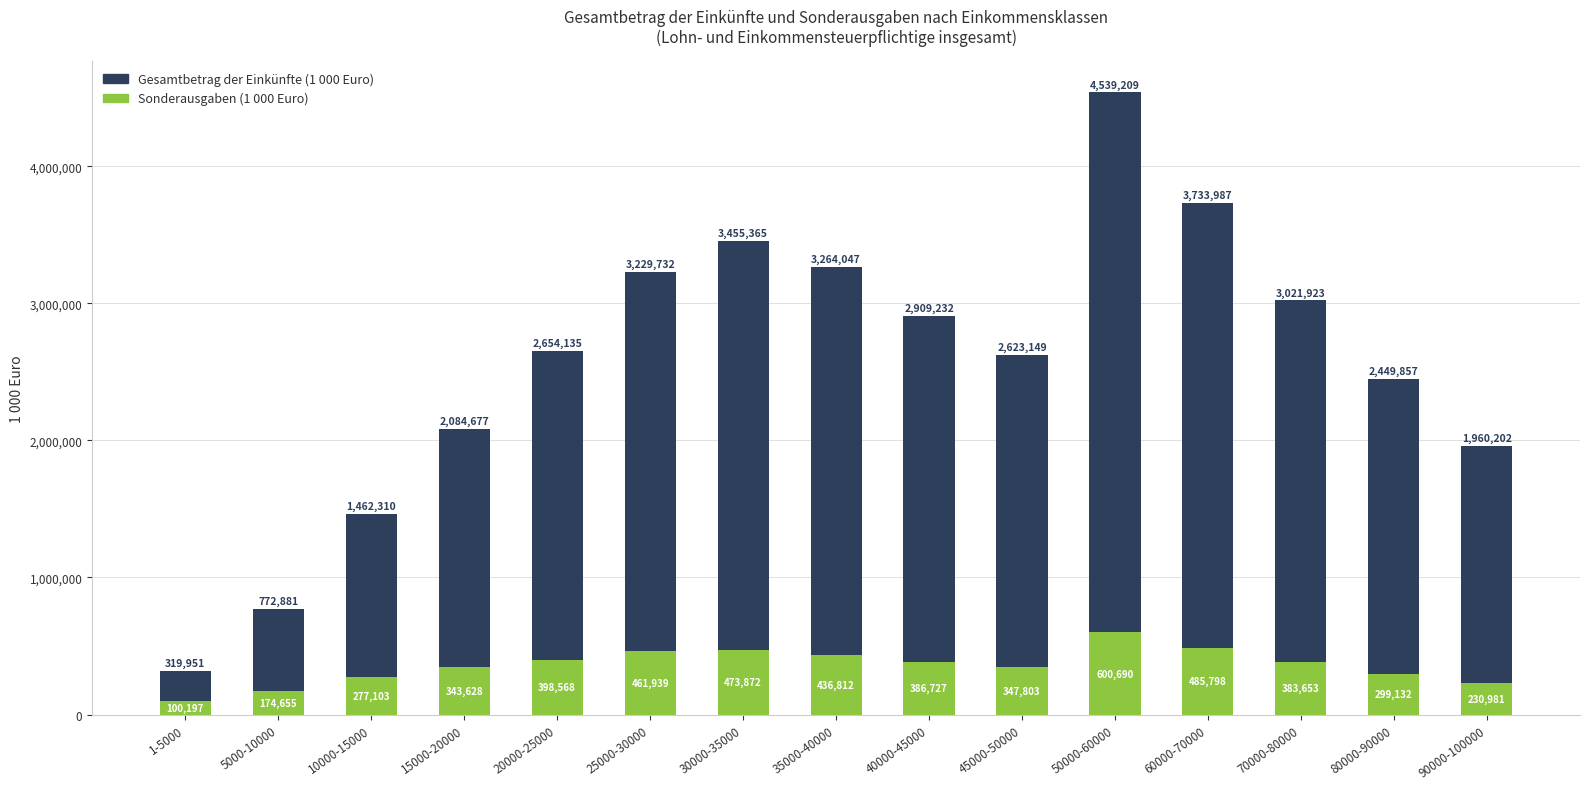

What is the value of the Sonderausgaben (1 000 Euro) bar at the 6th from the left?

461939